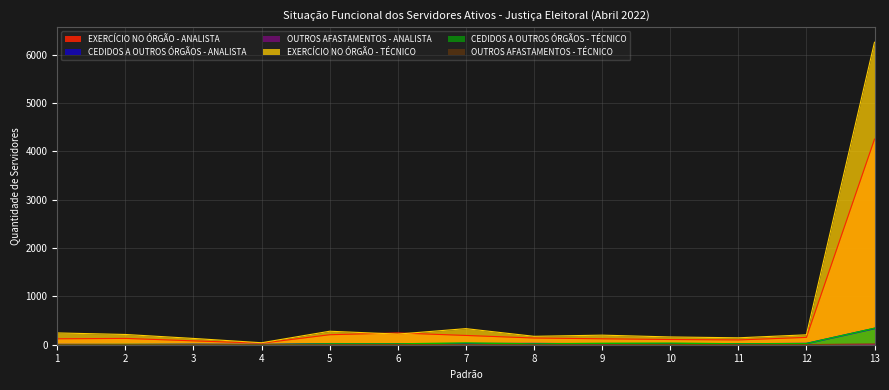

How many positive values does the OUTROS AFASTAMENTOS - ANALISTA series have?

8